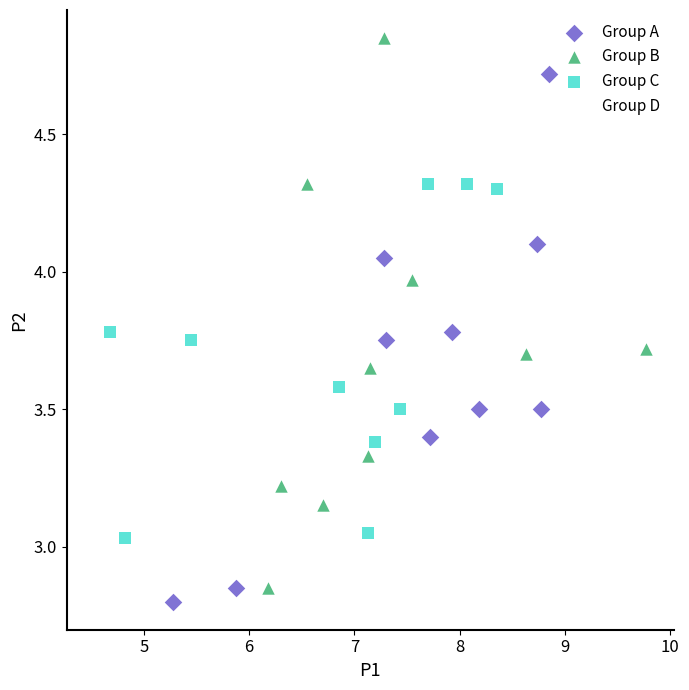

Which series contains the lowest Y value?

Group A